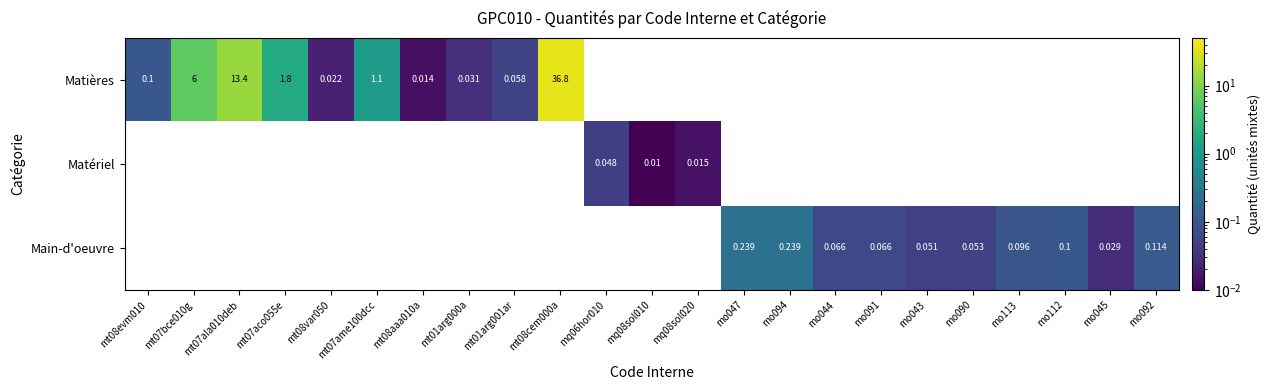

Between mt07bce010g and mt01arg001ar, which is larger?

mt07bce010g